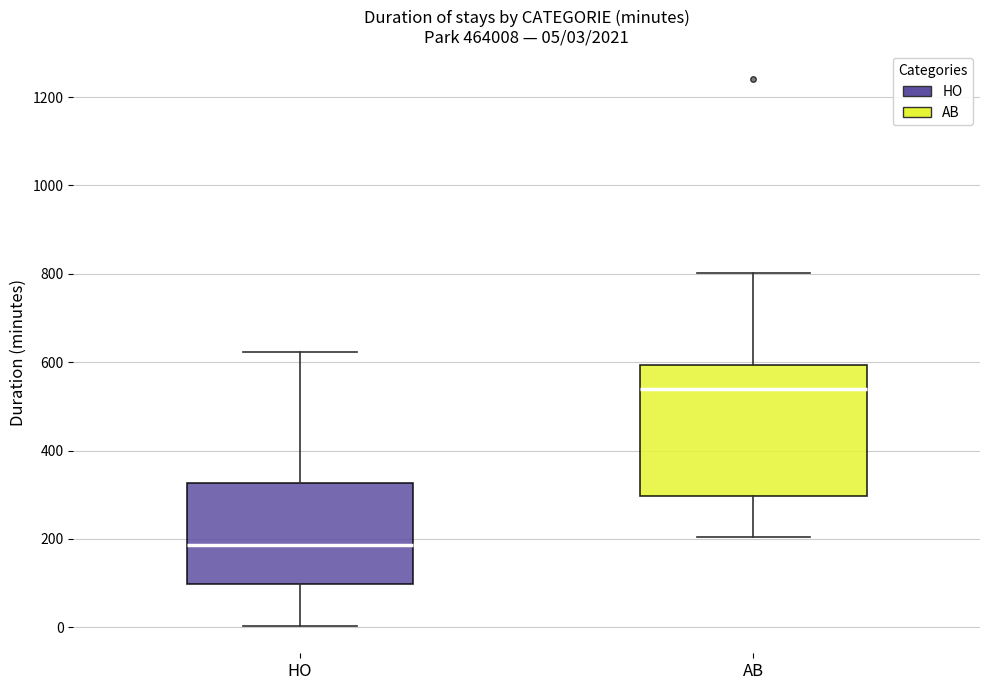

Which box is the tallest, from its lower edge to its upper edge?

AB